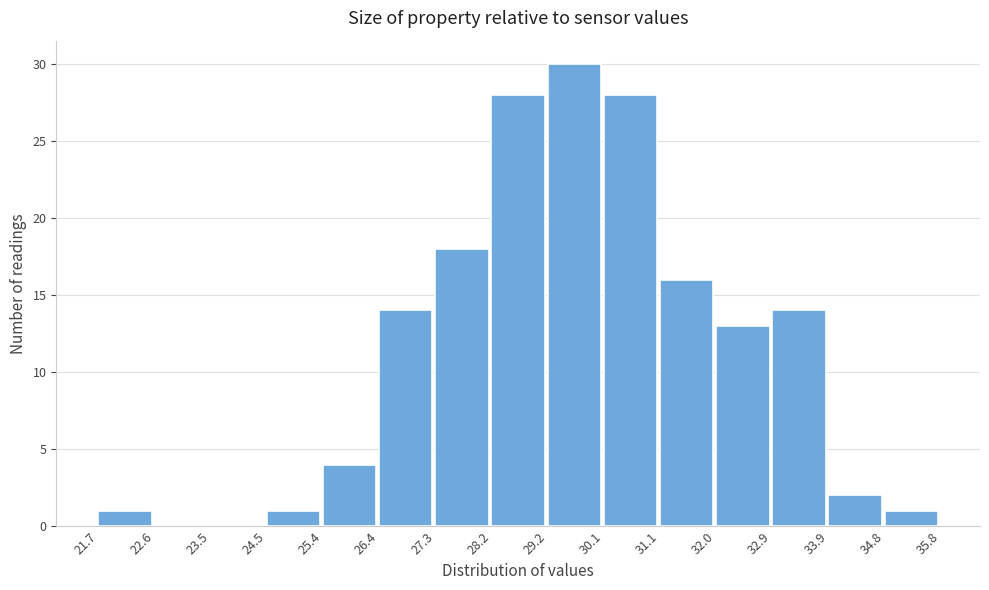

Over which range of the x-axis is the bar tallest?

29.2 to 30.1